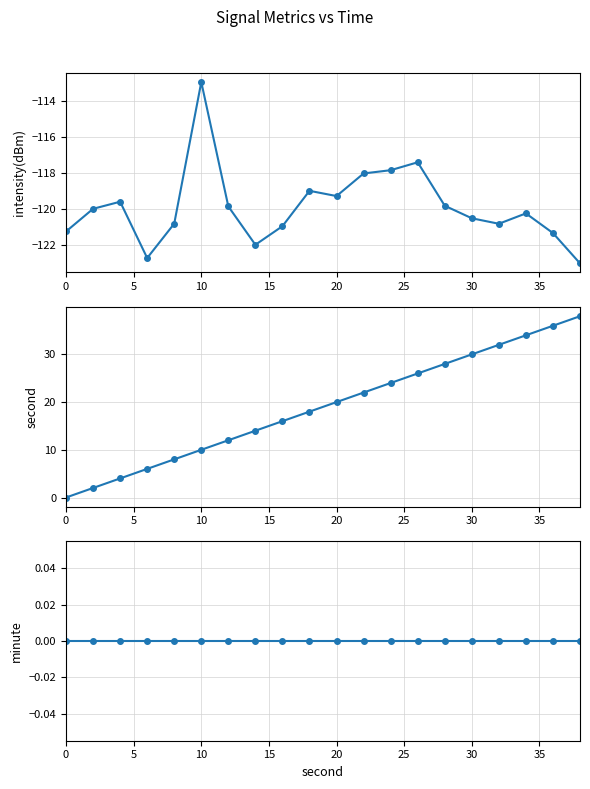

Reading left to right, what are all the values shown in this chart?

intensity(dBm): -121.2	-120.0	-119.6	-122.7	-120.8	-112.9	-119.8	-122.0	-120.9	-119.0	-119.3	-118.0	-117.8	-117.4	-119.8	-120.5	-120.8	-120.2	-121.3	-123.0
second: 0.0	2.0	4.0	6.0	8.0	10.0	12.0	14.0	16.0	18.0	20.0	22.0	24.0	26.0	28.0	30.0	32.0	34.0	36.0	38.0
minute: 0.0	0.0	0.0	0.0	0.0	0.0	0.0	0.0	0.0	0.0	0.0	0.0	0.0	0.0	0.0	0.0	0.0	0.0	0.0	0.0